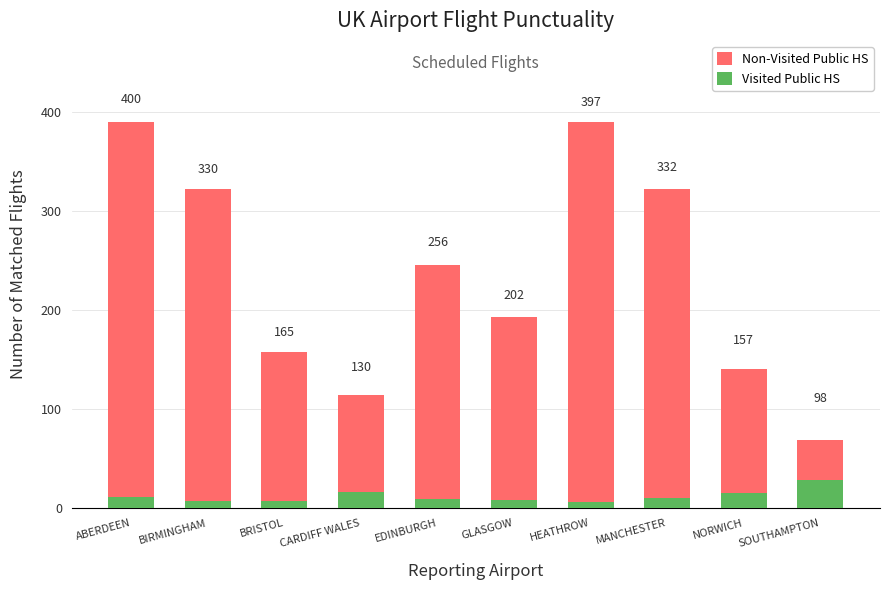

At which category is the sum across all series the highest?

ABERDEEN